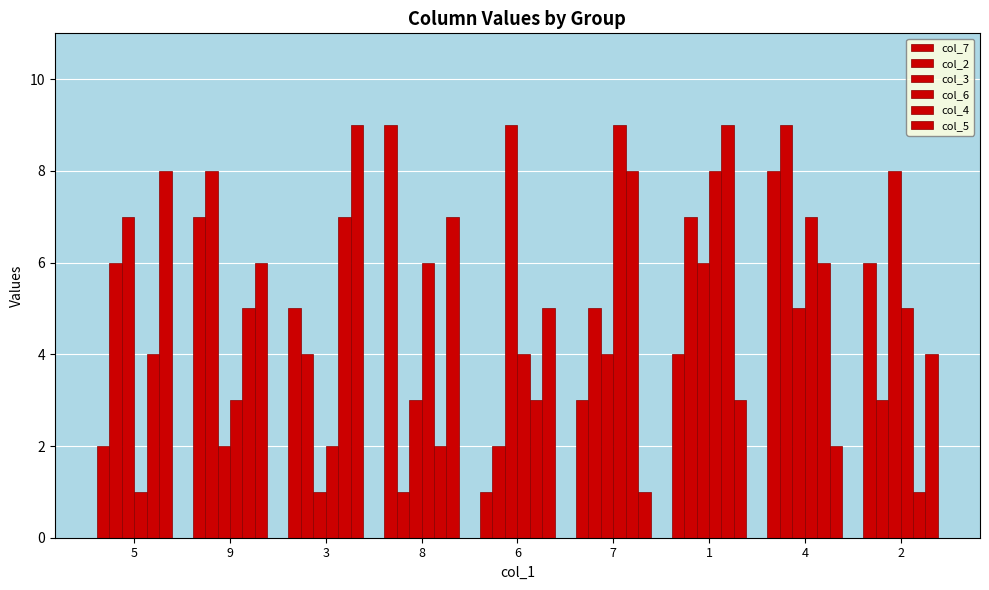

How many groups of bars are there?

9